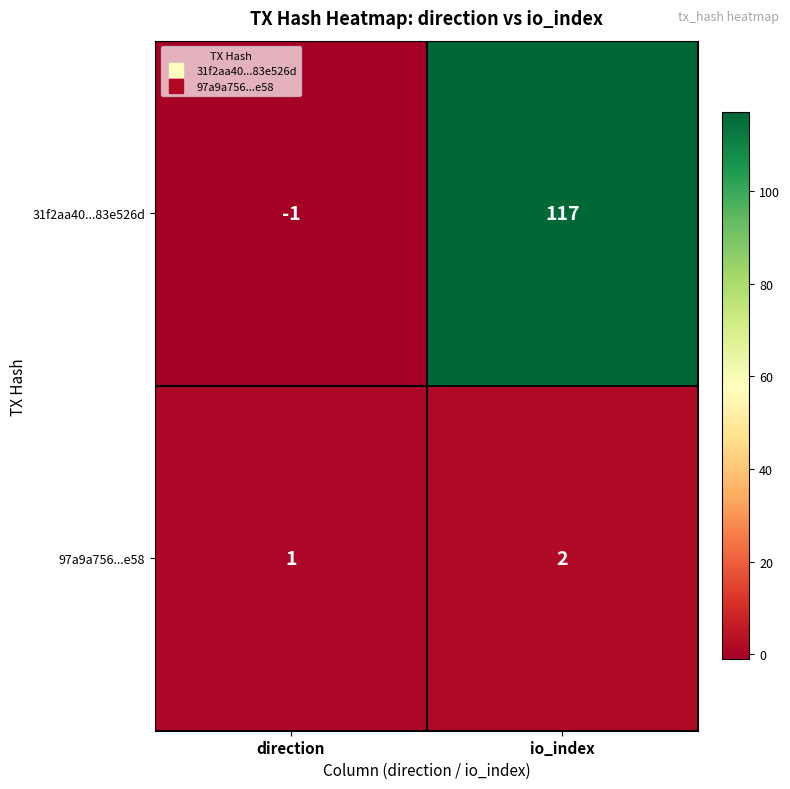

Reading left to right, extract all data points from this chart.

31f2aa40...83e526d: direction=-1	io_index=117
97a9a756...e58: direction=1	io_index=2